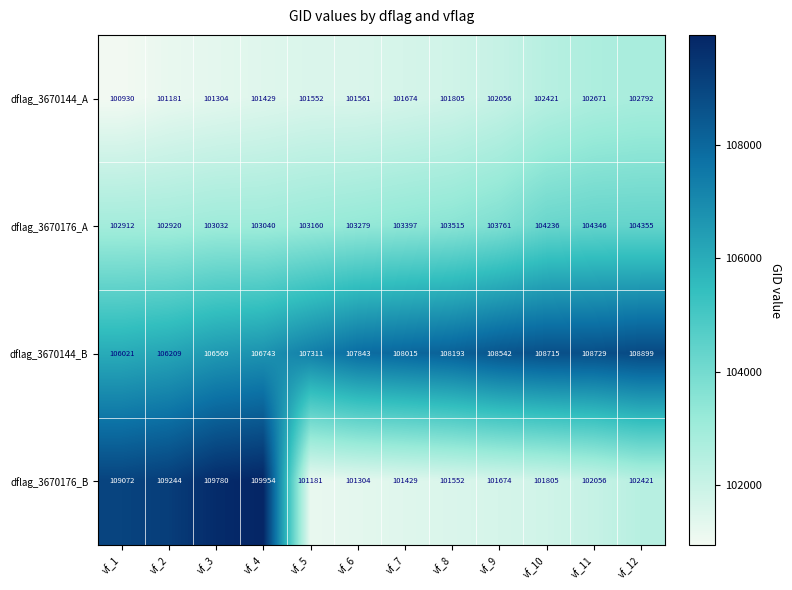

What is the difference between the highest and lowest values at vf_6?

6539